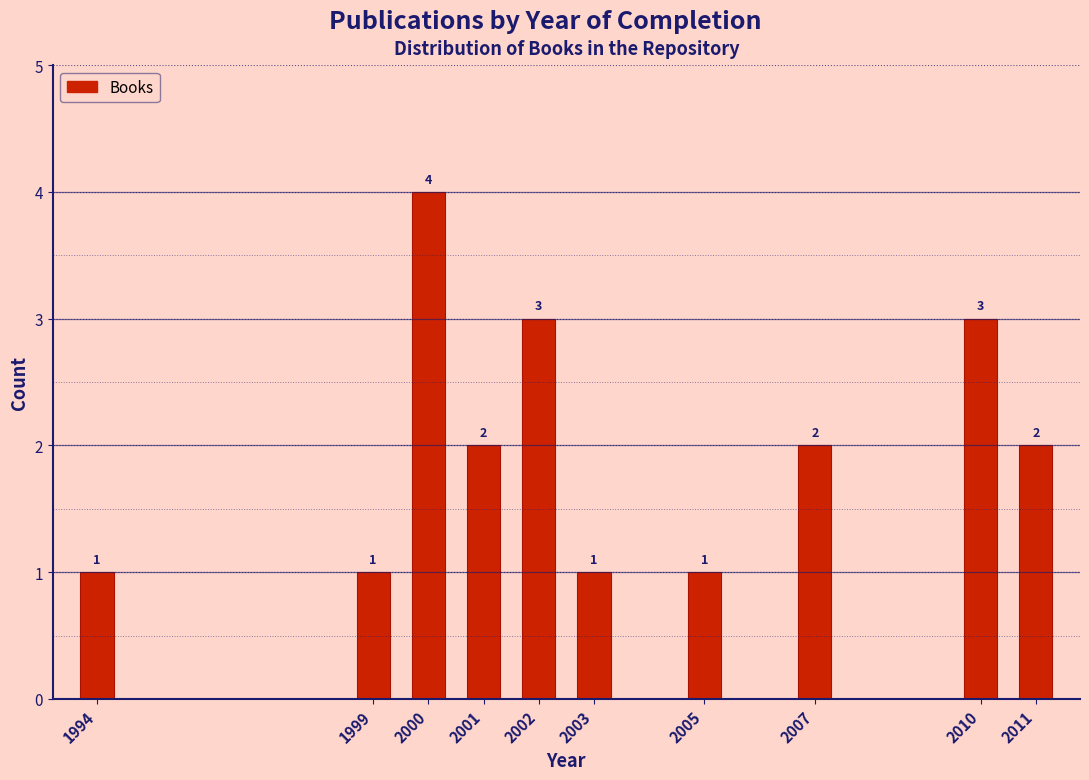

Reading right to left, transcribe all the data shown in this chart.

2	3	2	1	1	3	2	4	1	1